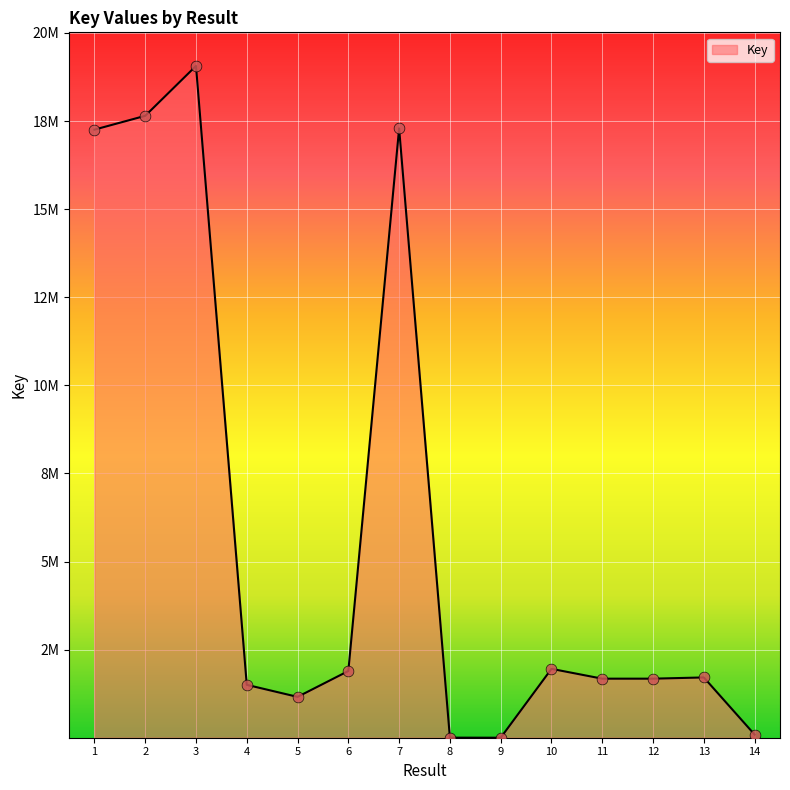

Is this an area chart (filled region under the line)?

Yes